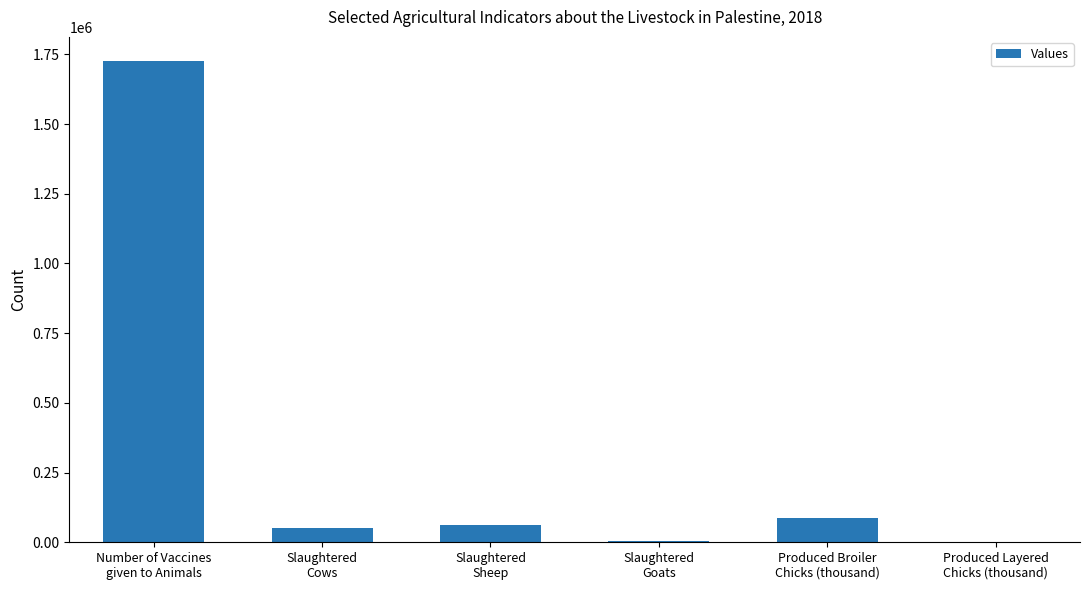

How many series are shown in this chart?

1